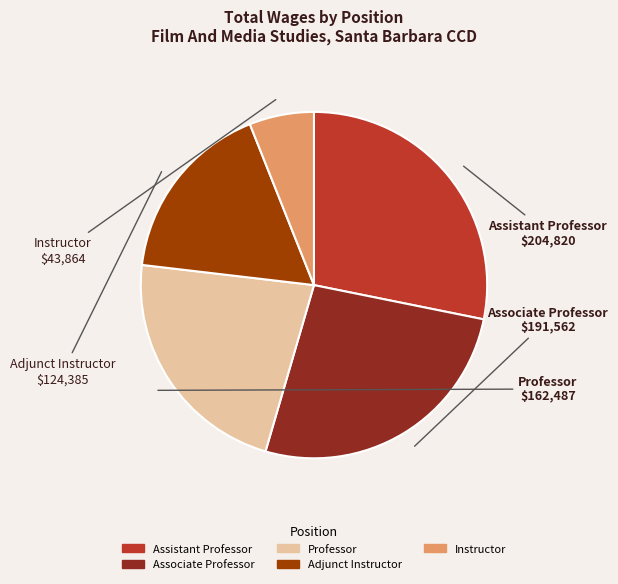

Rank the categories by value from highest to lowest.

Assistant Professor, Associate Professor, Professor, Adjunct Instructor, Instructor